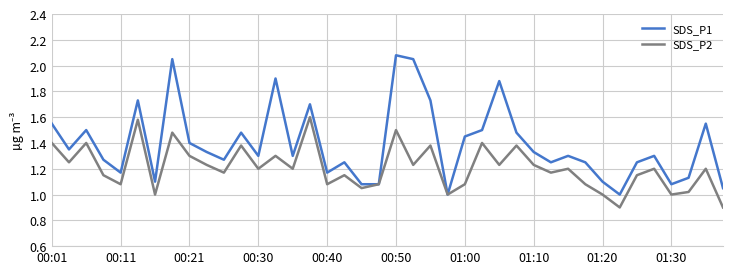

What is the lowest value of the SDS_P2 series?

0.9